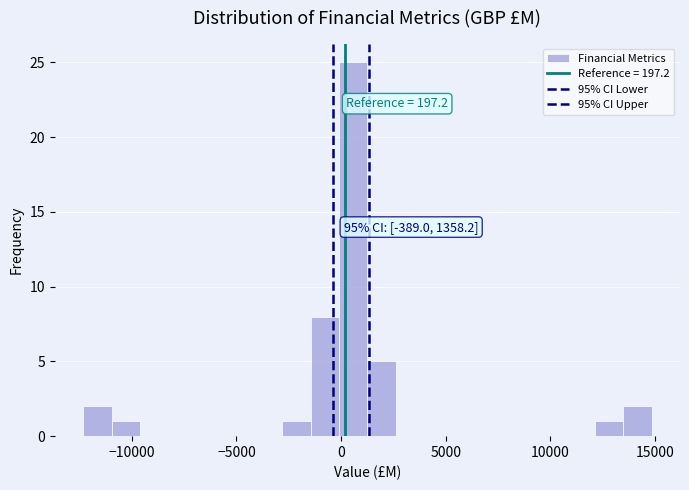

Around what value on the x-axis is the tallest bar? Give the approximate position of its centre, as read against the axis.

500